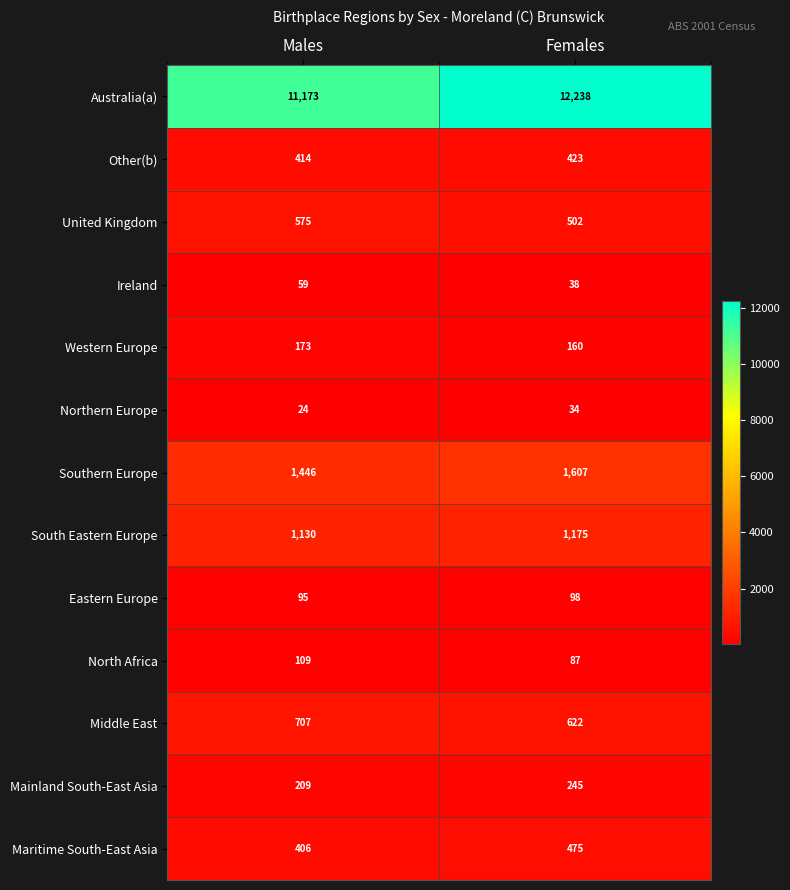

What is the smallest value displayed?

24